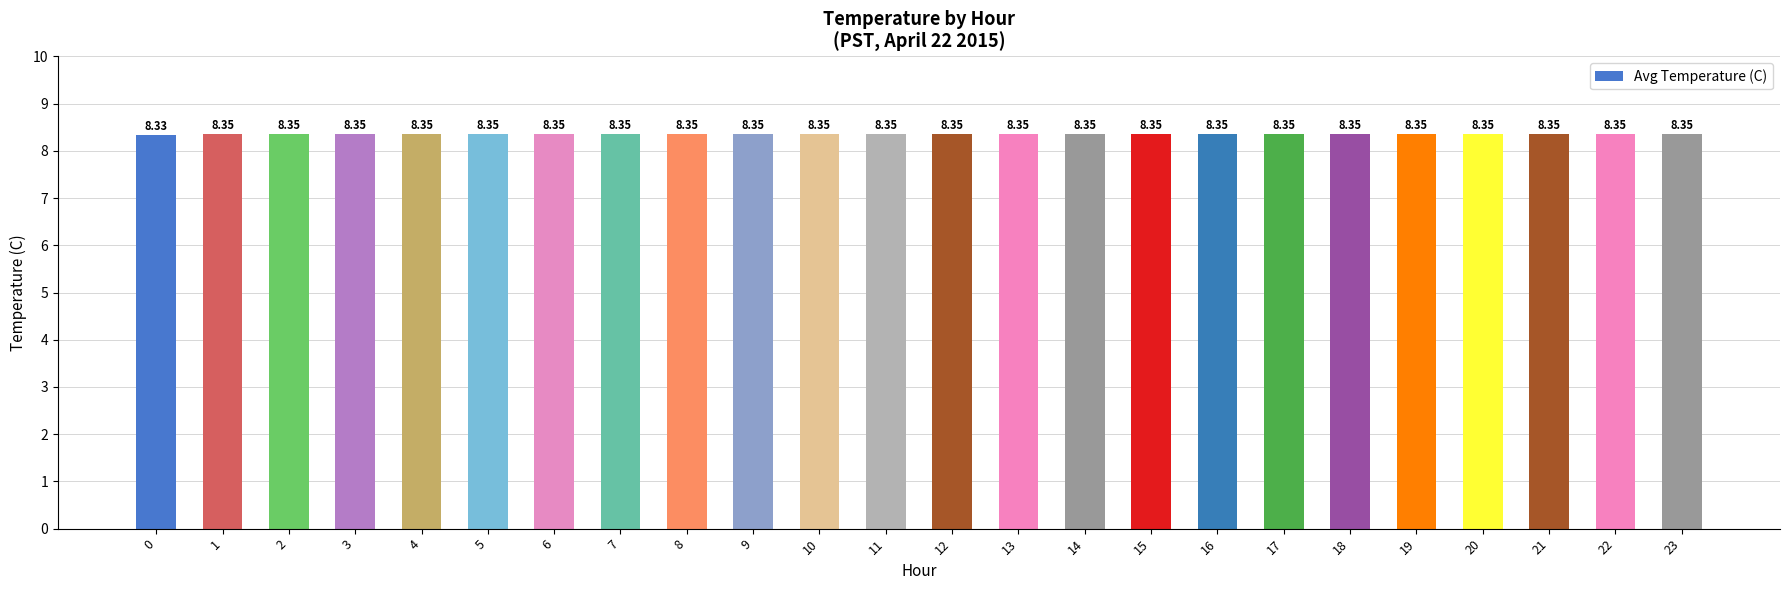

Approximately how many times larger is the value at 15 compared to 18?

1.0